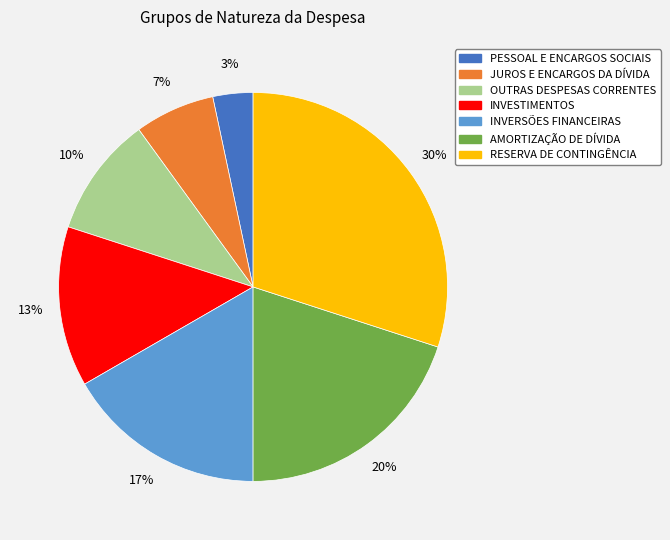

How many segments does this pie chart have?

7